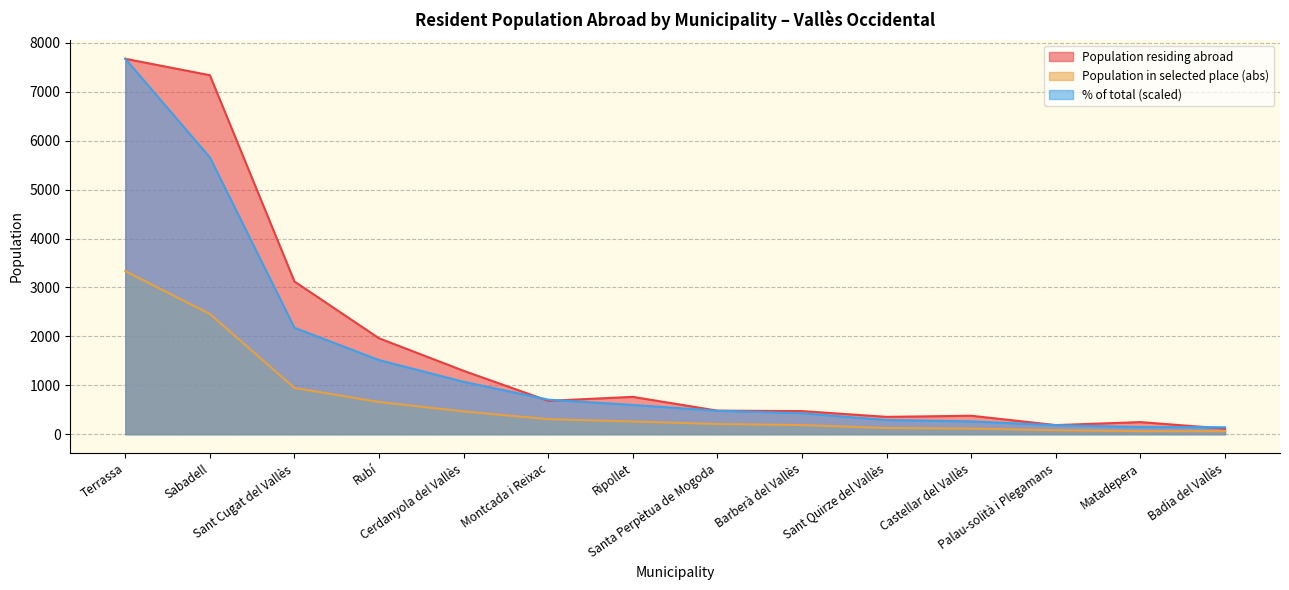

True or false: Population residing abroad has more than 2 points higher than both neighbors.

True